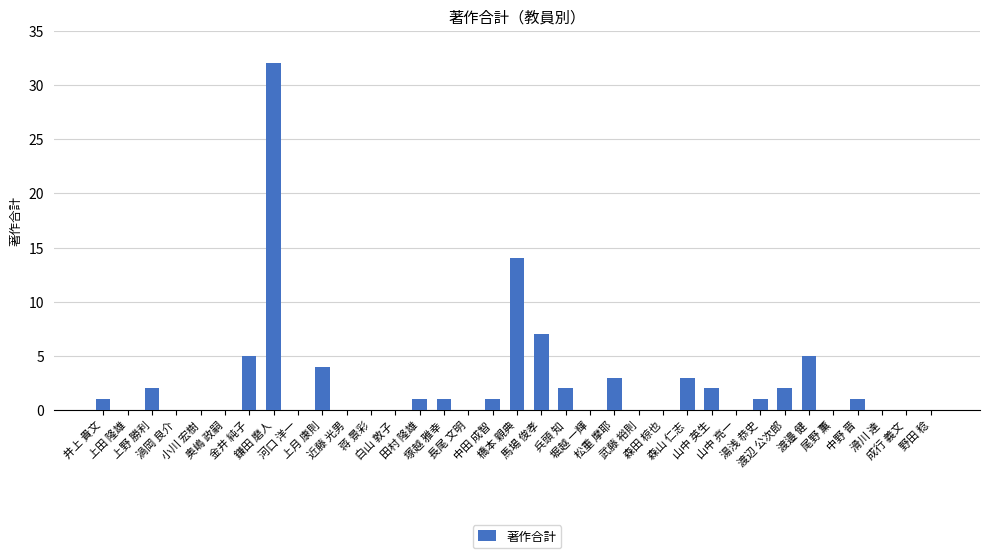

What is the maximum value shown in the chart?

32